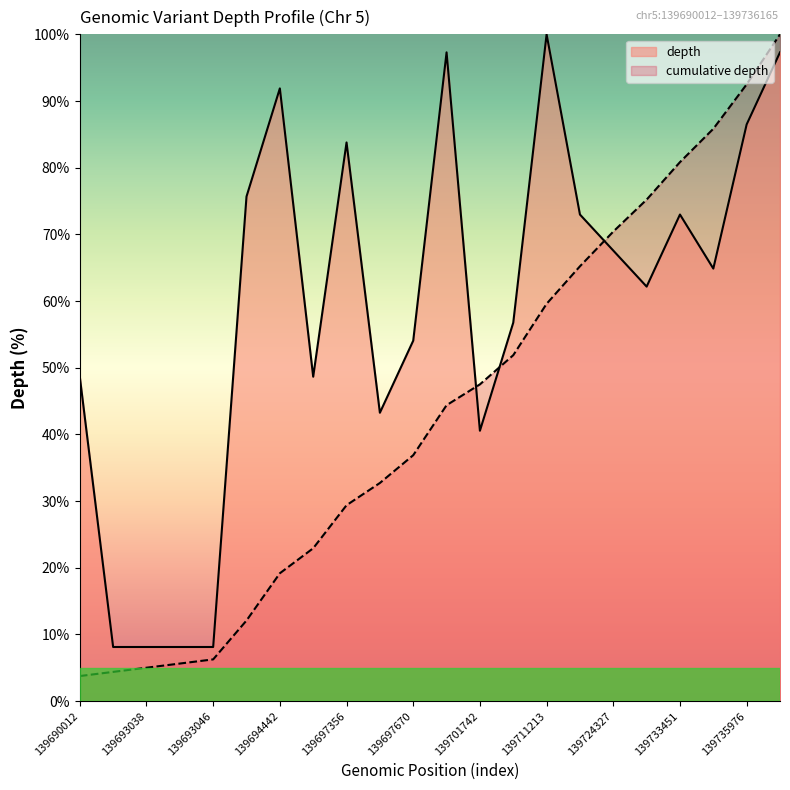

List the series in order of their overall mean, lowest first.

cumulative depth, depth